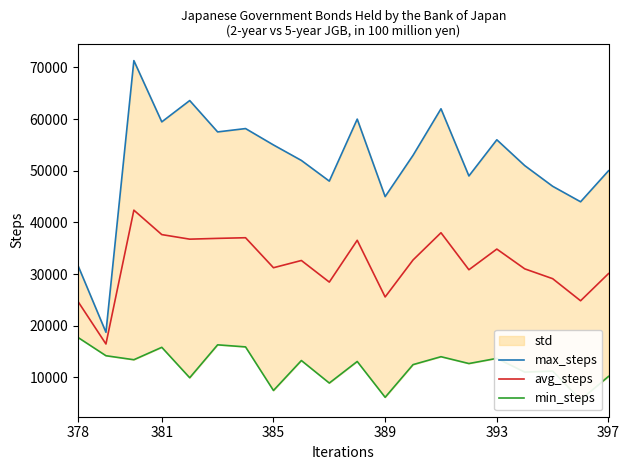

The avg_steps series shows 32742.0 at 12. True or false?

True